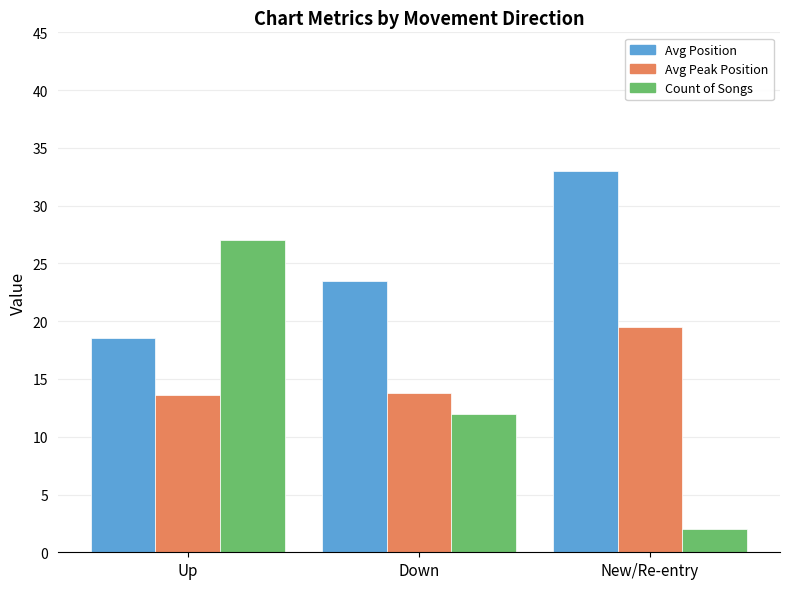

What is the sum of the Count of Songs values at Up and Down?

39.0